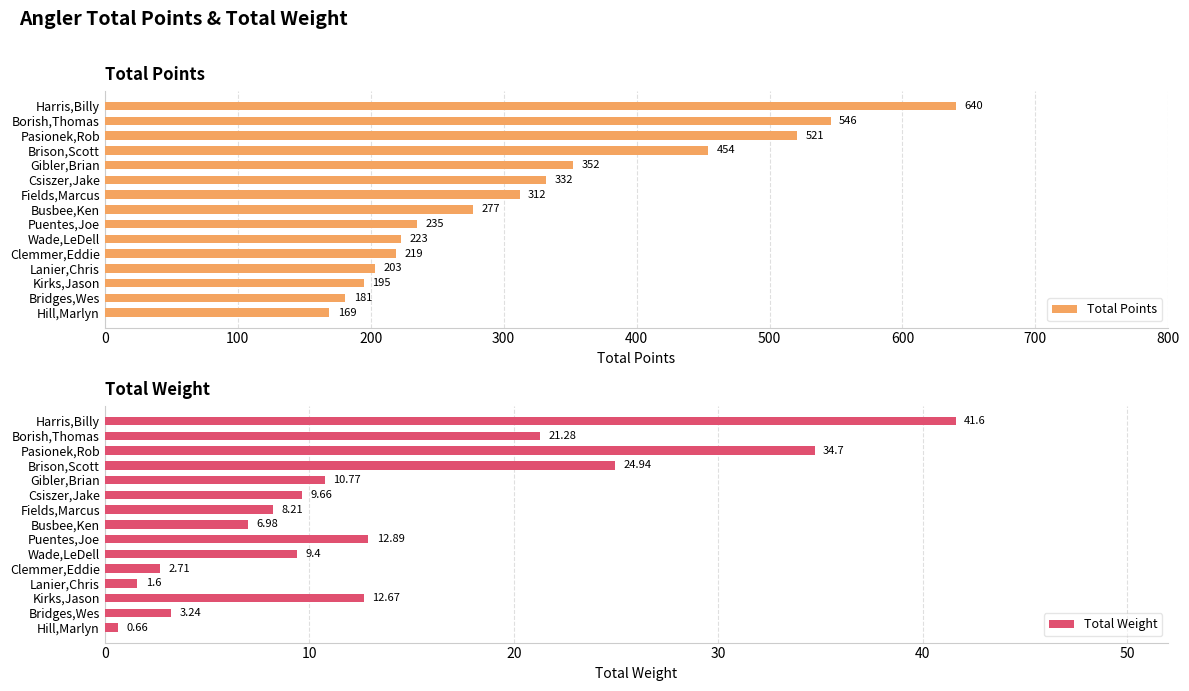

What is the maximum value for Total Points?

640